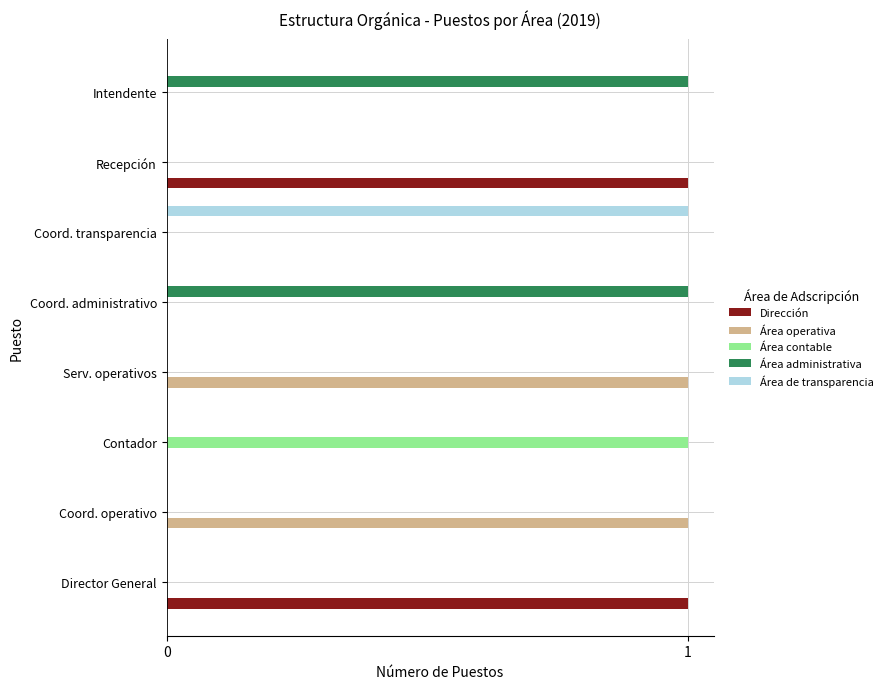

Count the number of data series in this chart.

5